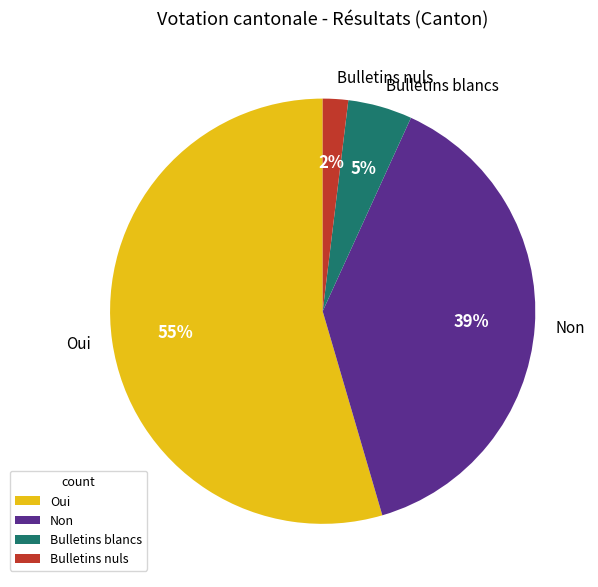

Is Bulletins nuls the majority of the pie?

No